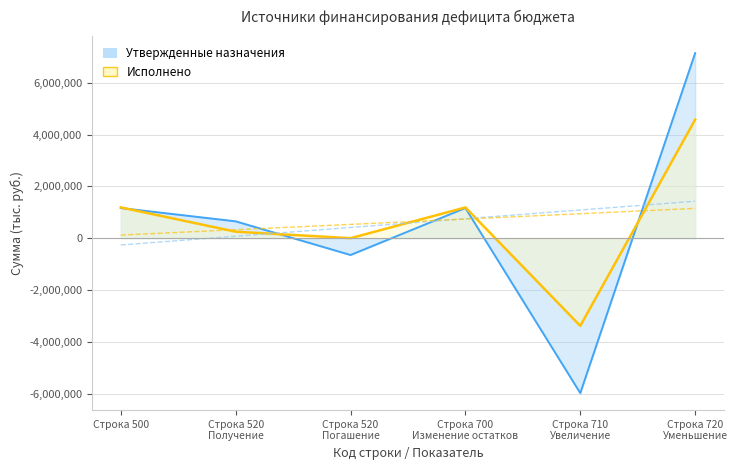

The Исполнено (консол. бюджет) series shows 4575301.6 at 720. True or false?

True